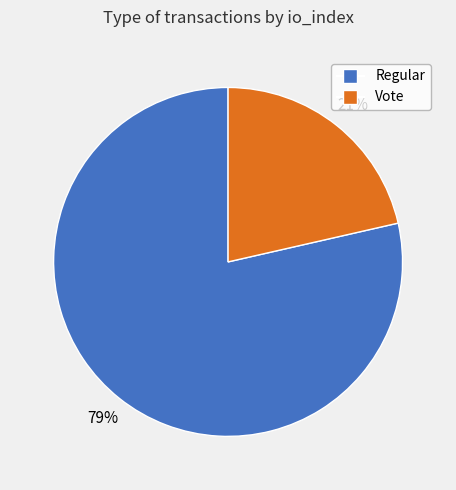

How many segments does this pie chart have?

2